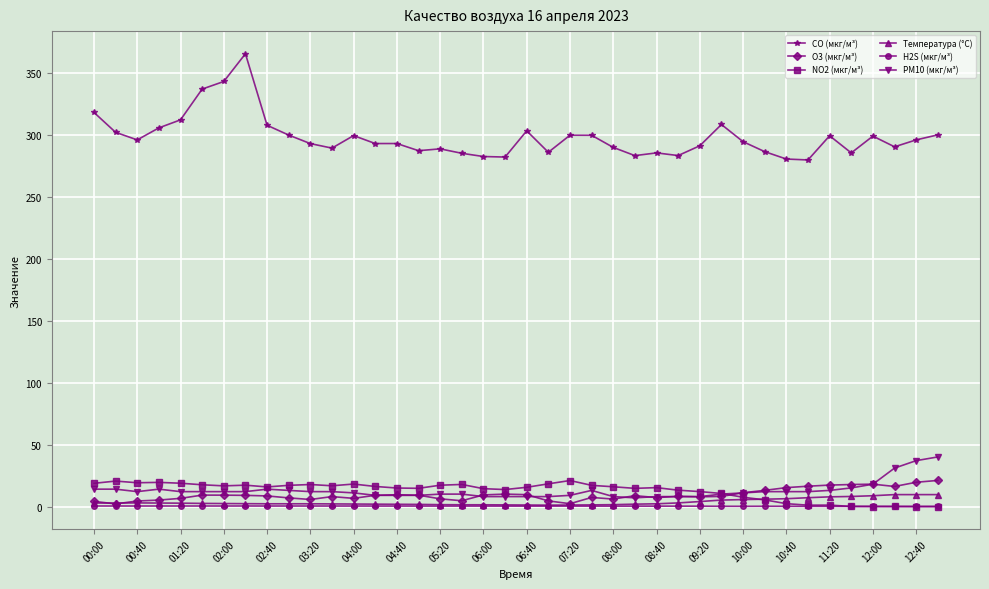

True or false: H2S (мкг/м³) has more than 0 interior local peaks.

True